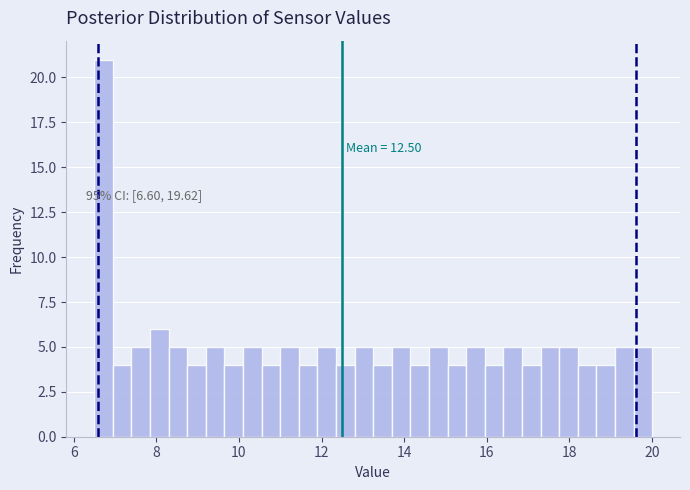

Read against the x-axis, roughly where is the centre of the tallest bar?

6.8